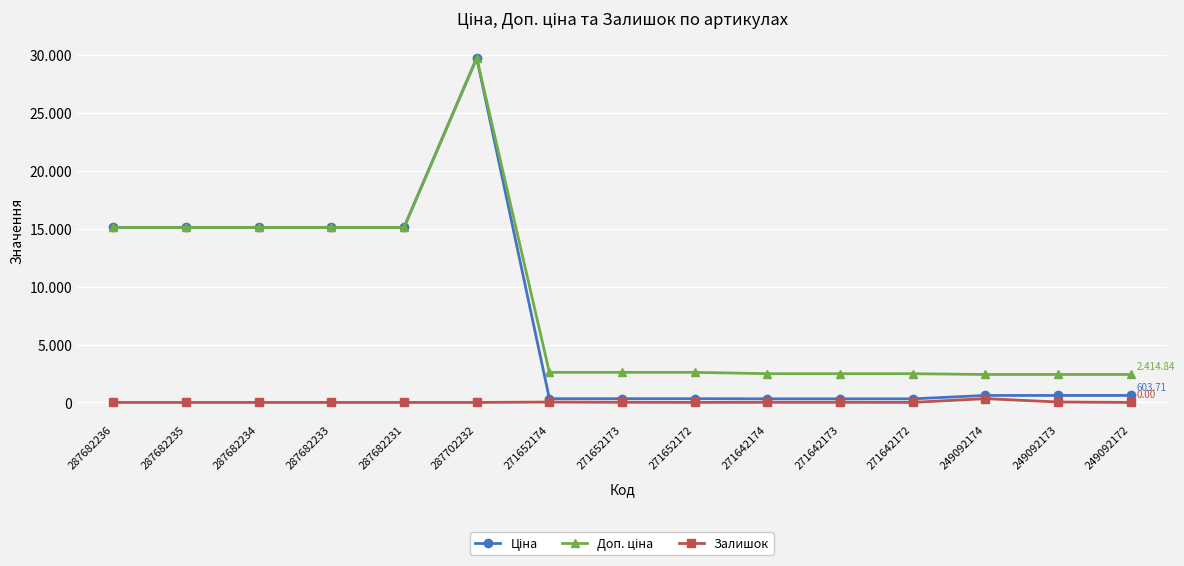

The value of Залишок at 271642172 is 4.0. True or false?

True